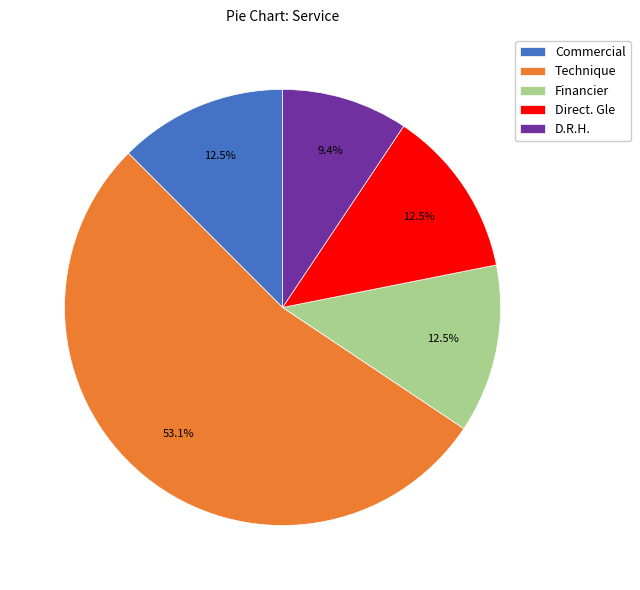

What percentage do Direct. Gle and Financier together represent?

25.0%